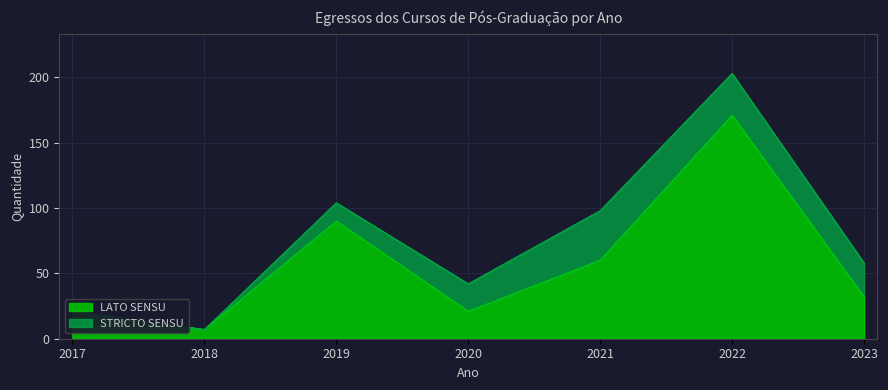

The value at 2022 is 171. True or false?

True